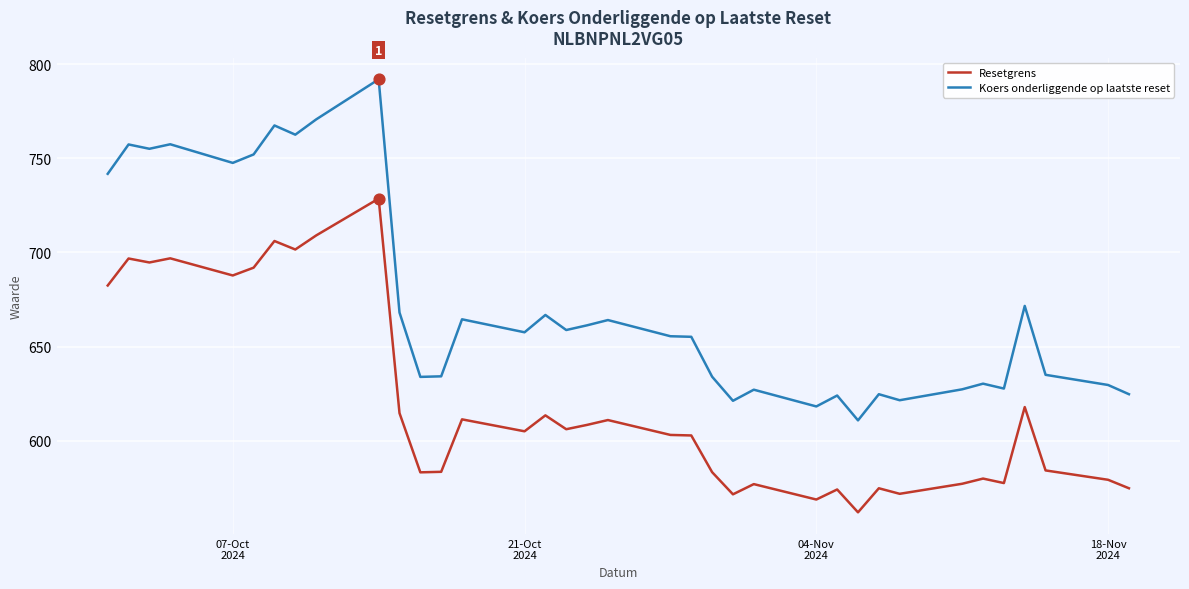

What are all the series names shown in the legend?

Resetgrens, Koers onderliggende op laatste reset